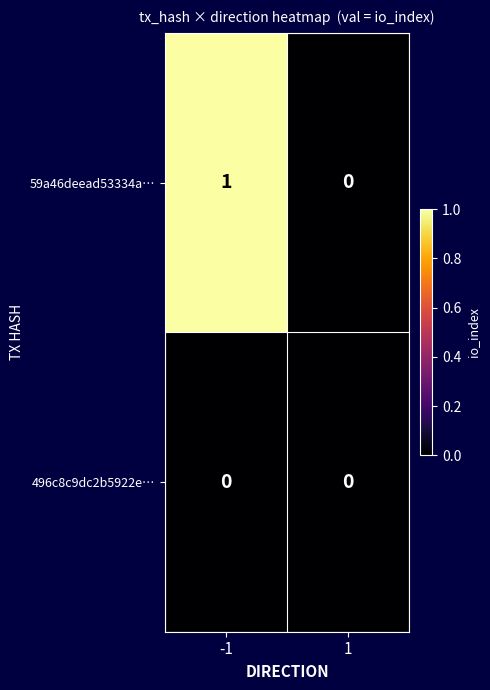

What is the total value across all series at -1?

1